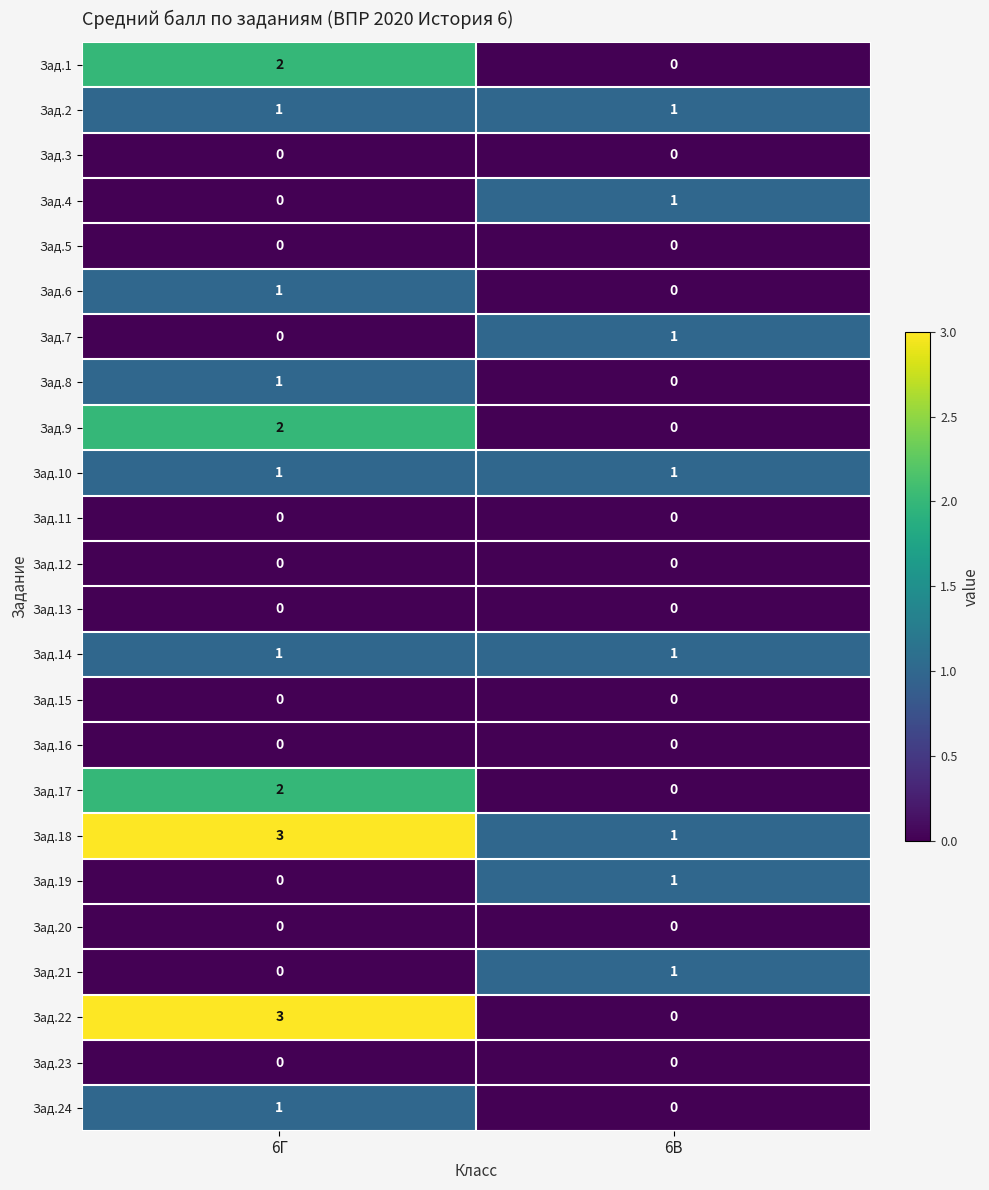

The Зад.21 series shows 2 at 6В. True or false?

False